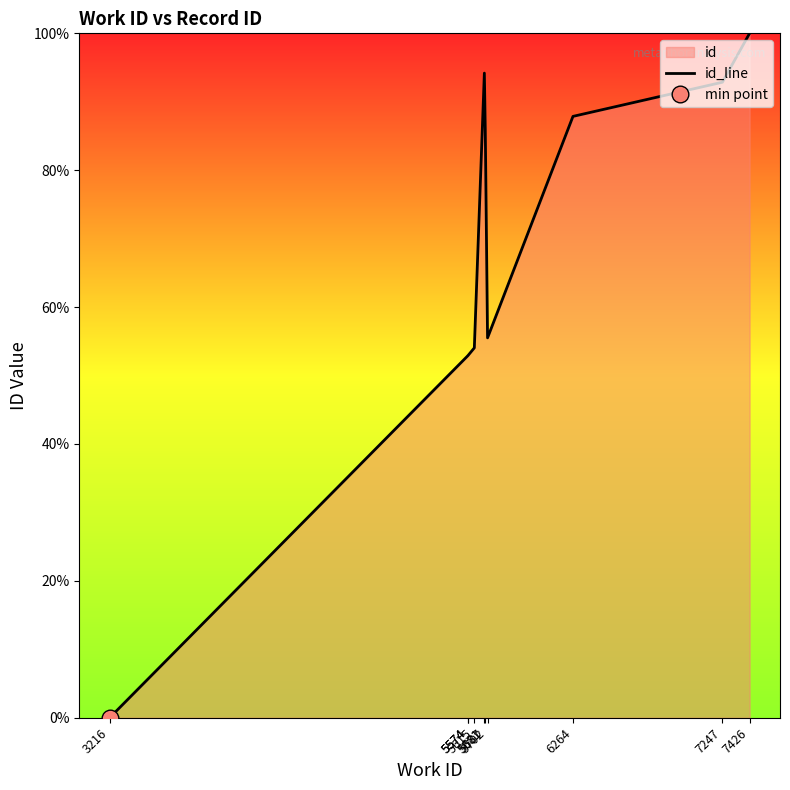

Which label corresponds to the largest value in the chart?

7426